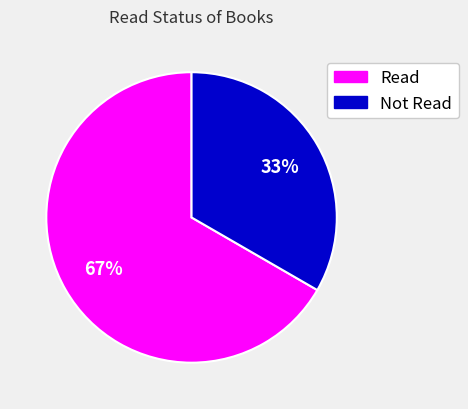

How many segments does this pie chart have?

2